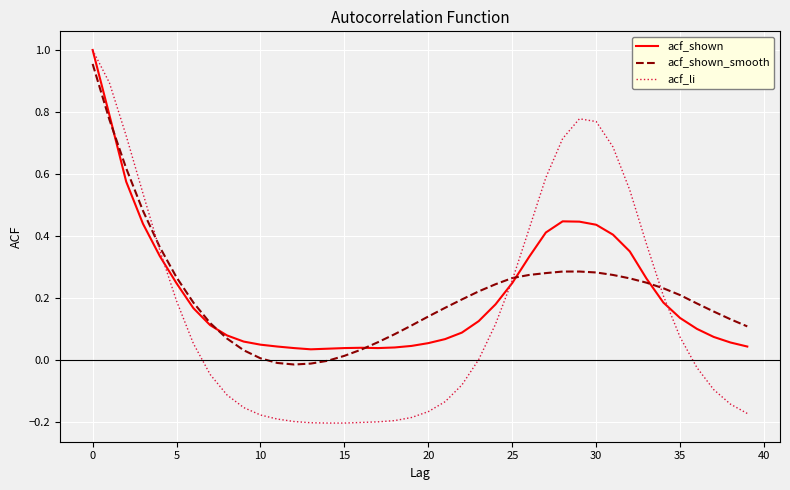

Which series has the largest range (max minus min)?

acf_li